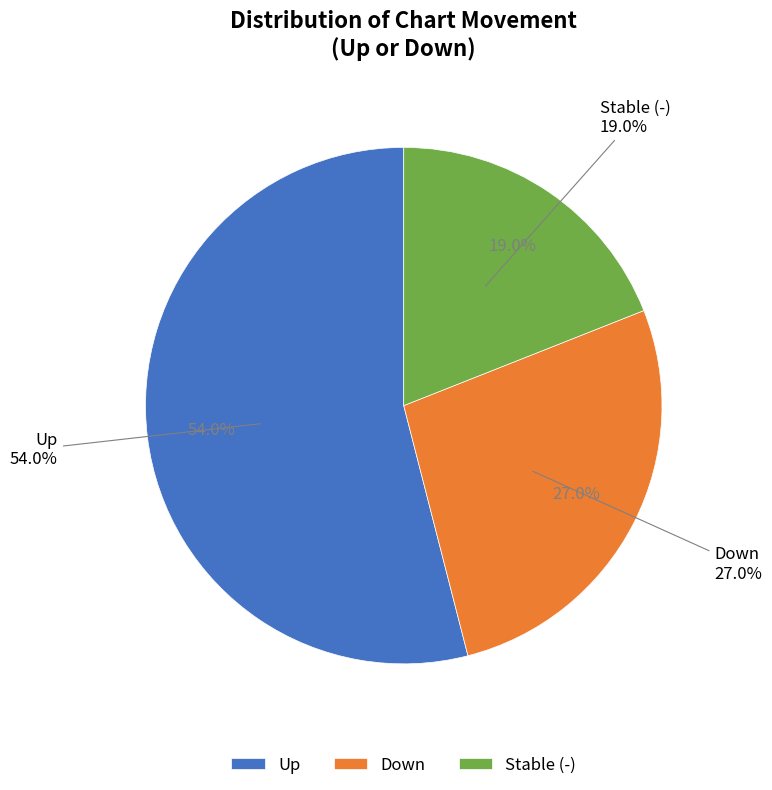

Is it true that up is 63% of the pie?

False